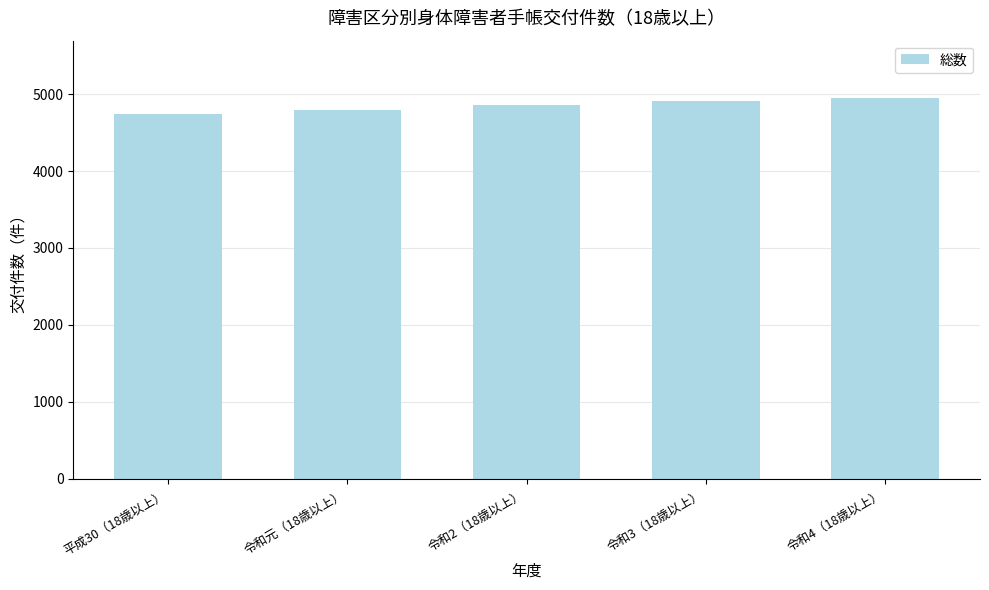

Reading left to right, what are all the values shown in this chart?

平成30（18歳以上）=4738	令和元（18歳以上）=4798	令和2（18歳以上）=4861	令和3（18歳以上）=4915	令和4（18歳以上）=4952